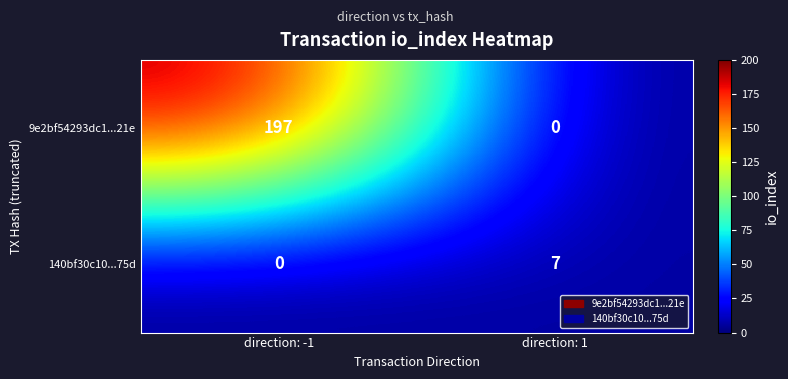

At which category is the sum across all series the highest?

direction: -1